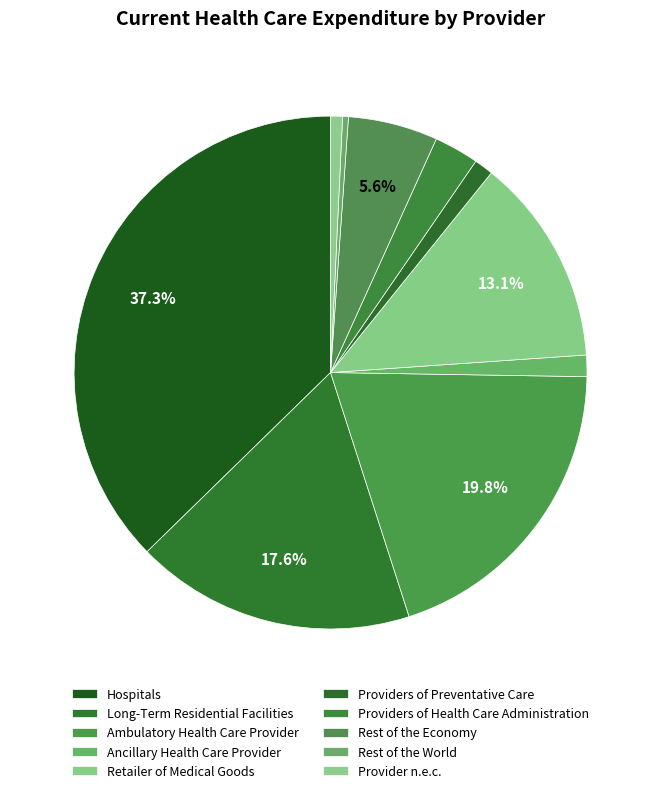

Count the number of slices in the pie.

10